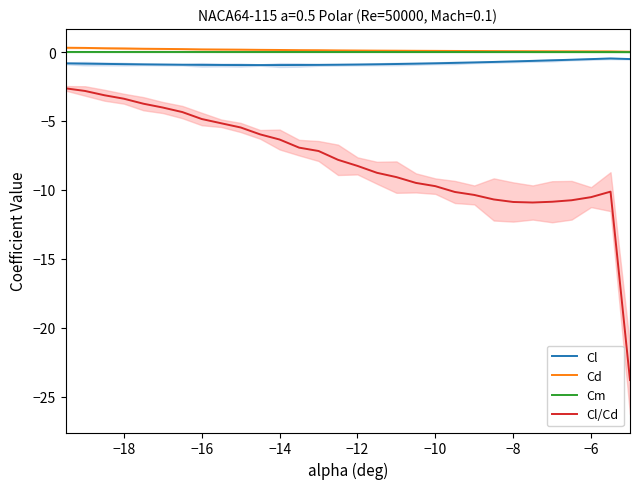

The Cl series shows -0.8 at −10. True or false?

True